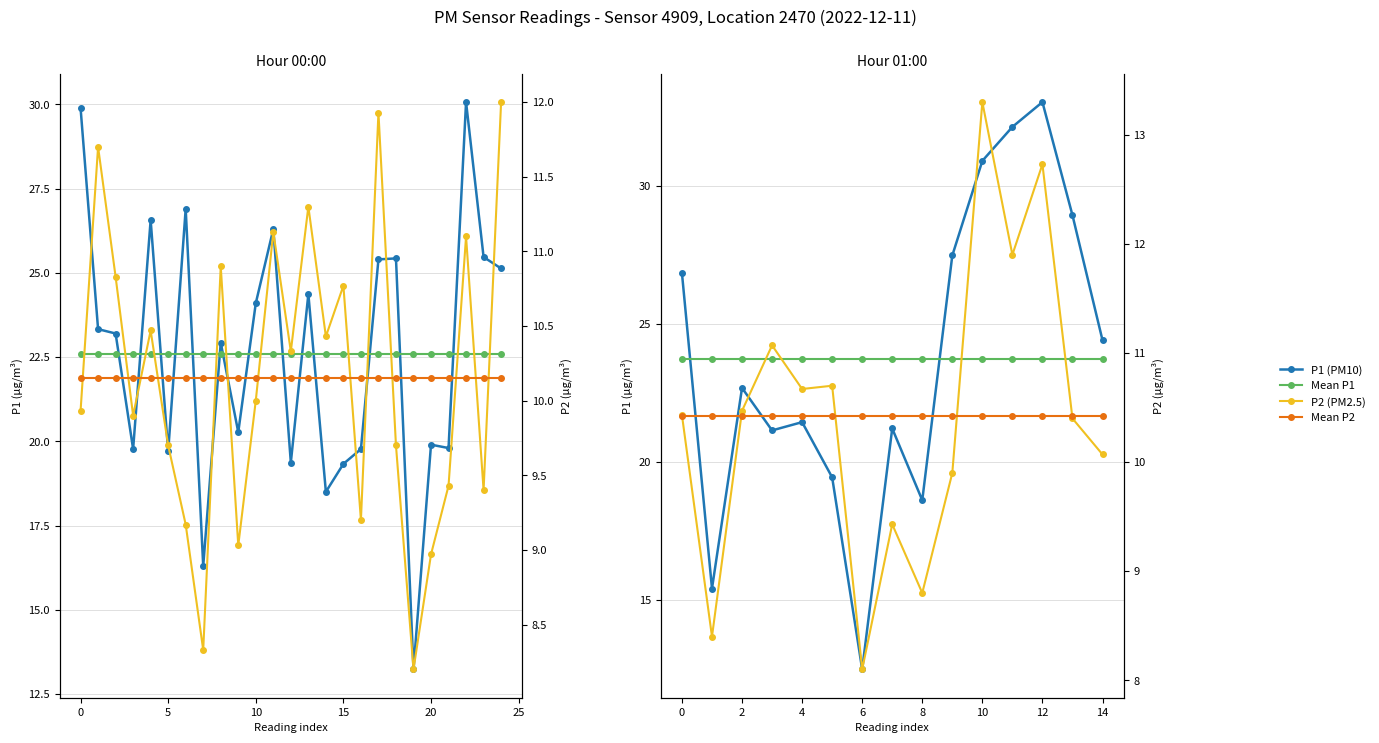

True or false: P2 (PM2.5) has more than 2 interior local peaks.

True